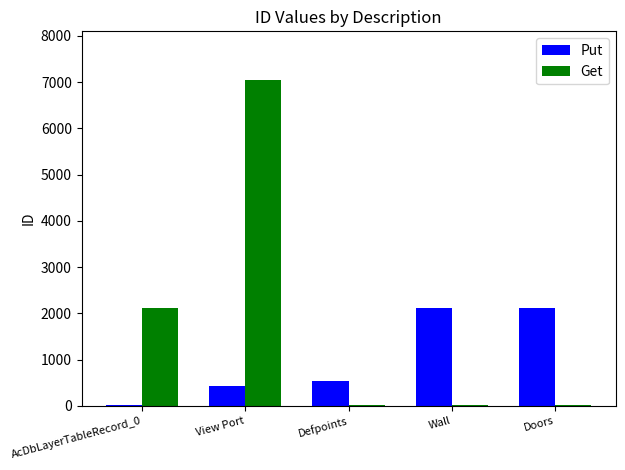

How many data points does each series have?

5